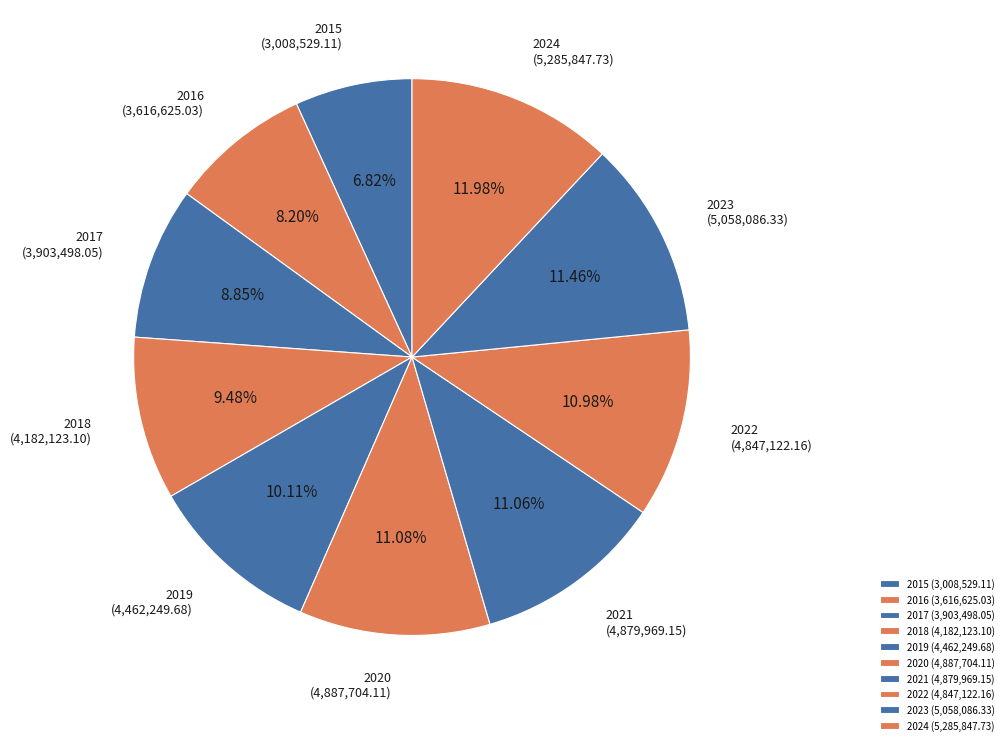

True or false: 2022 accounts for 22% of the total.

False